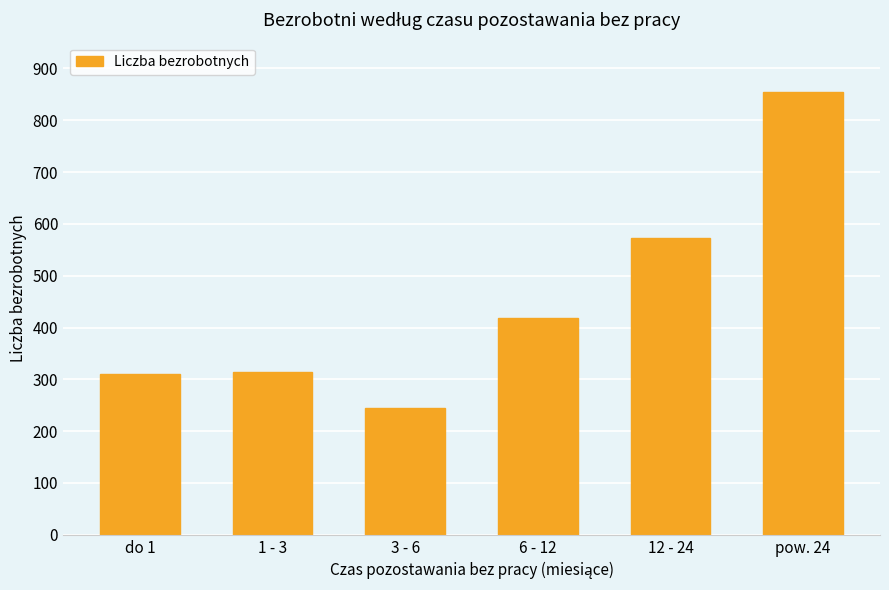

At which category does the chart reach its peak across all series?

pow. 24